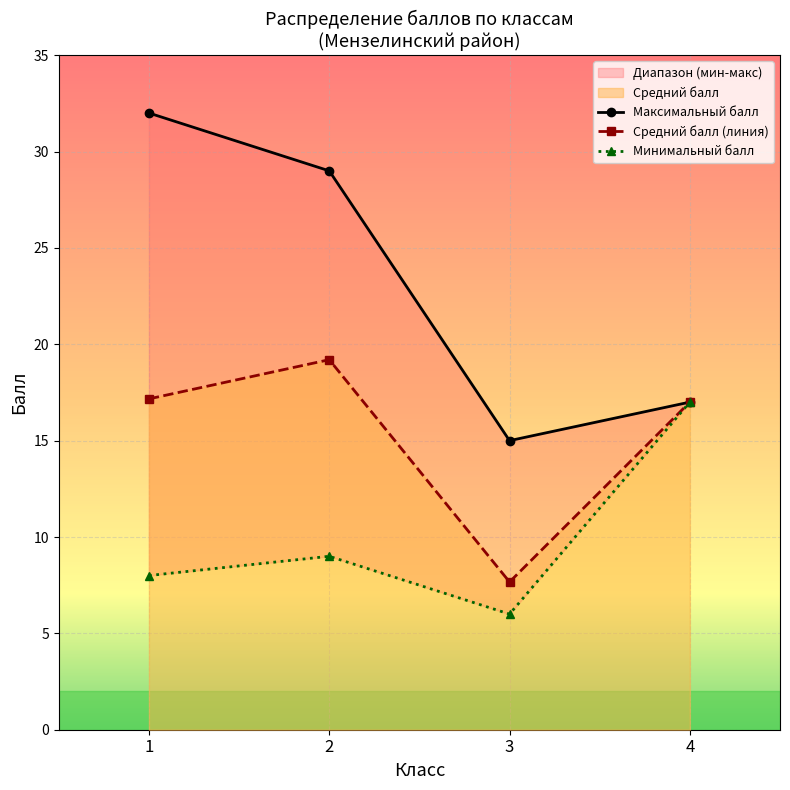

Does the chart display data point markers on the line(s)?

Yes